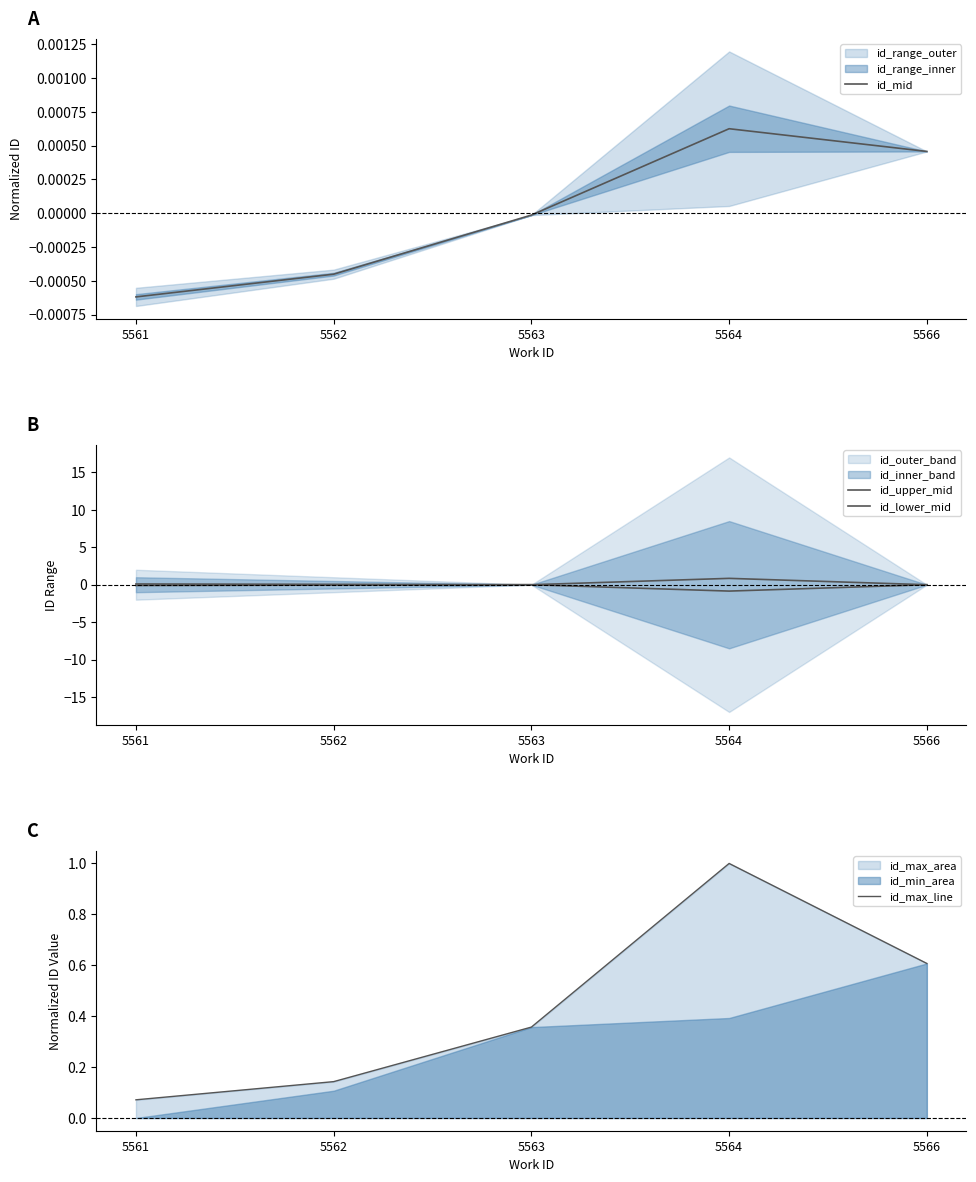

How many categories are shown in the chart?

5